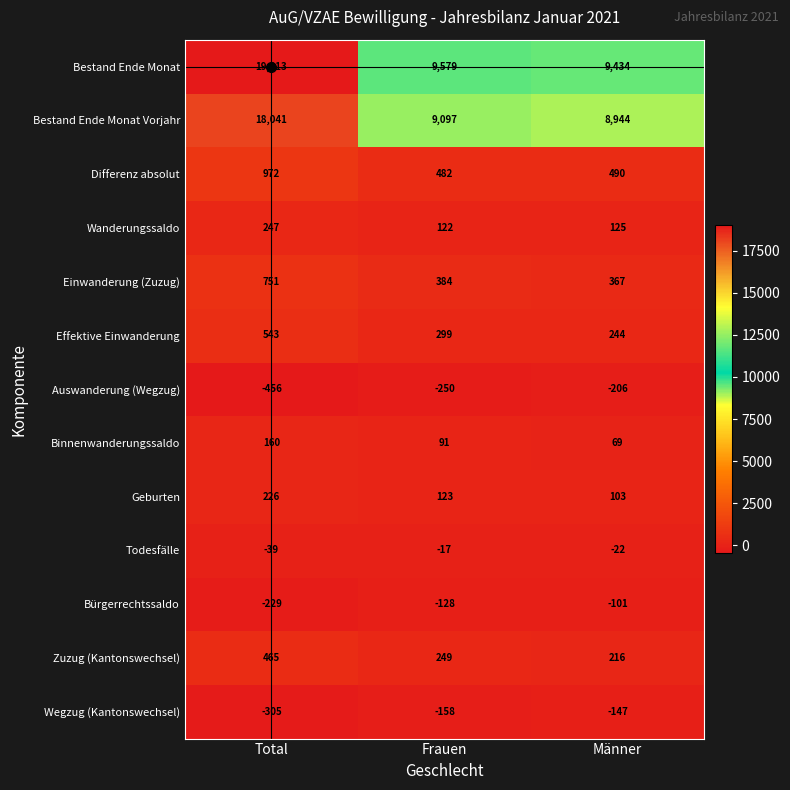

How many data points does each series have?

3